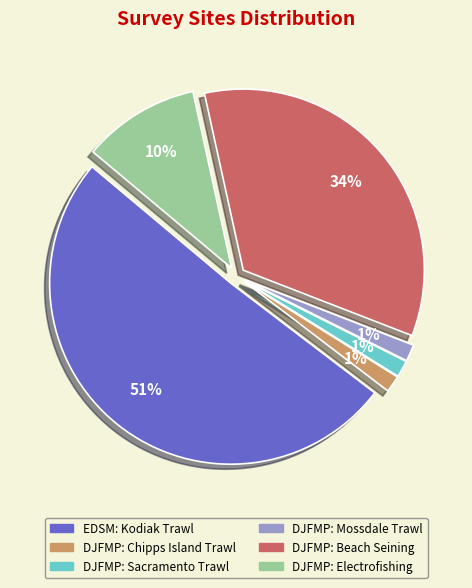

Is it true that DJFMP: Mossdale Trawl is 1% of the pie?

True